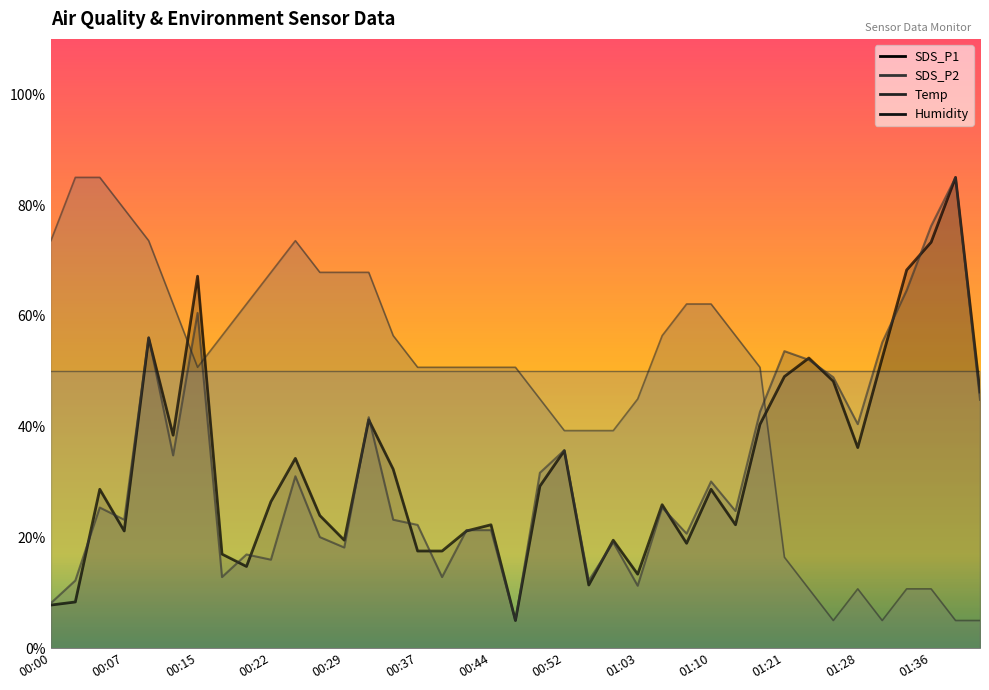

What position from the left is 01:31?

35